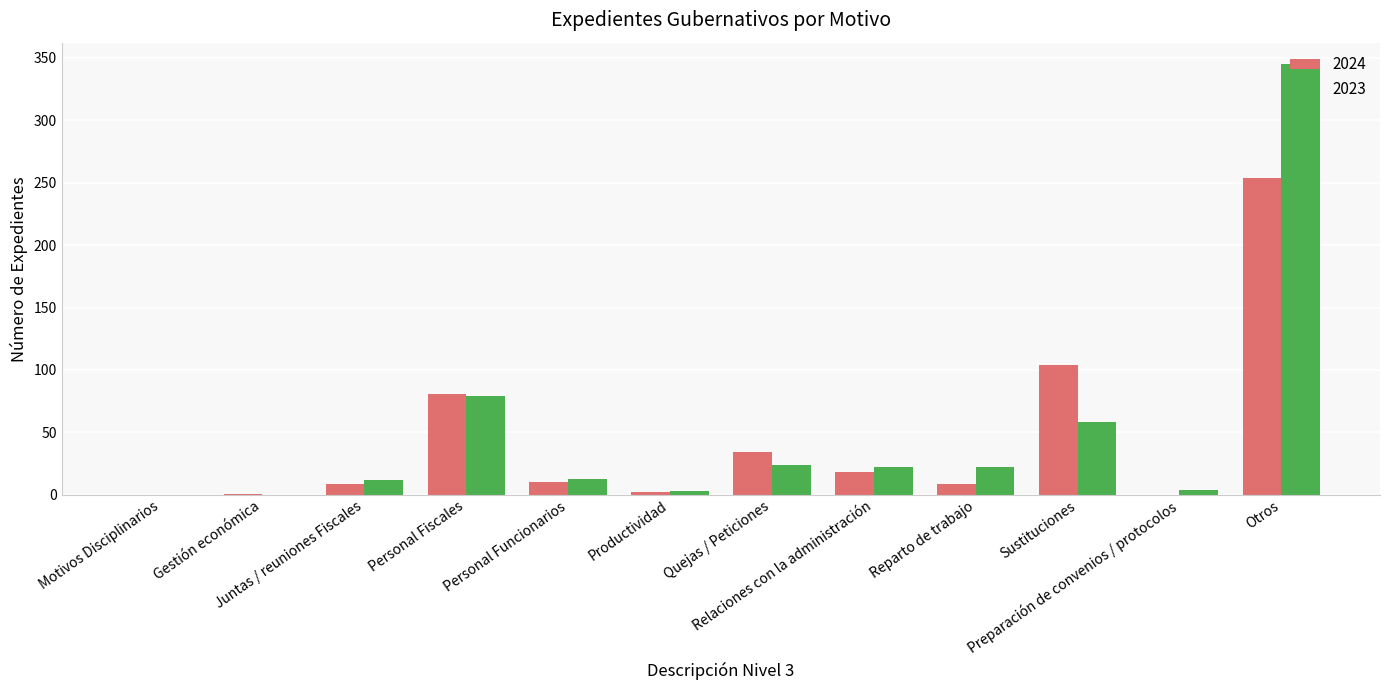

What is the sum of all 2024 values?

522